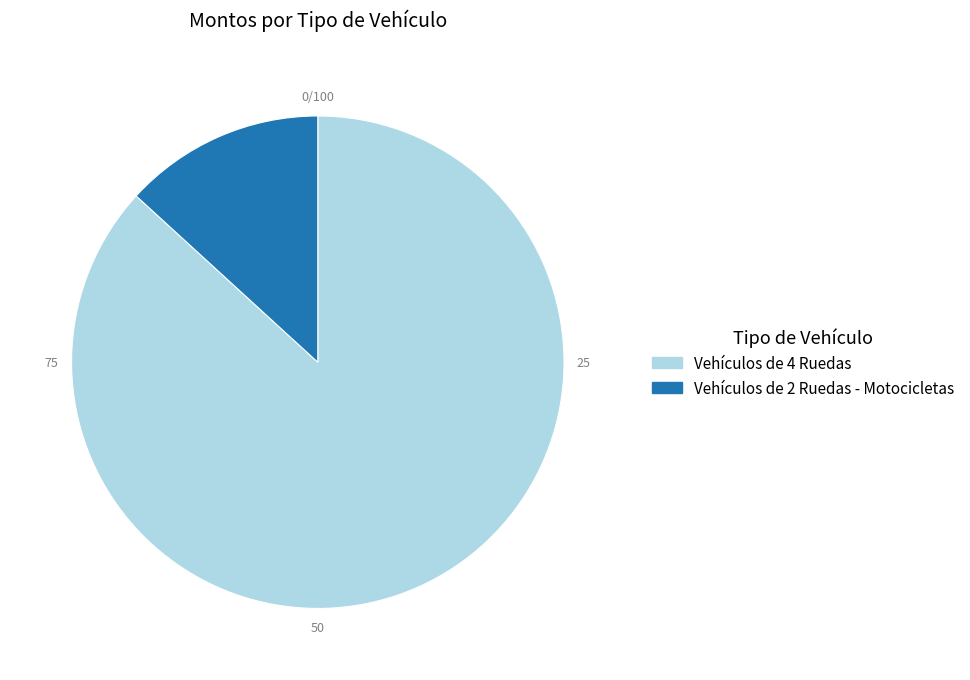

How many slices are in this pie chart?

2